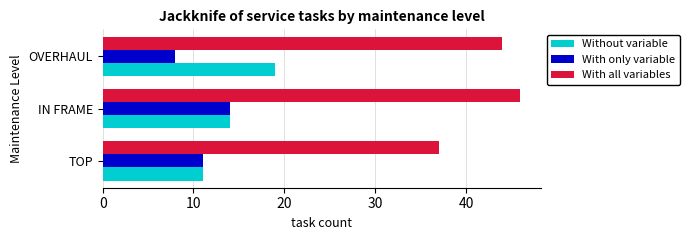

Between TOP and IN FRAME, which series saw the biggest shift?

With all variables